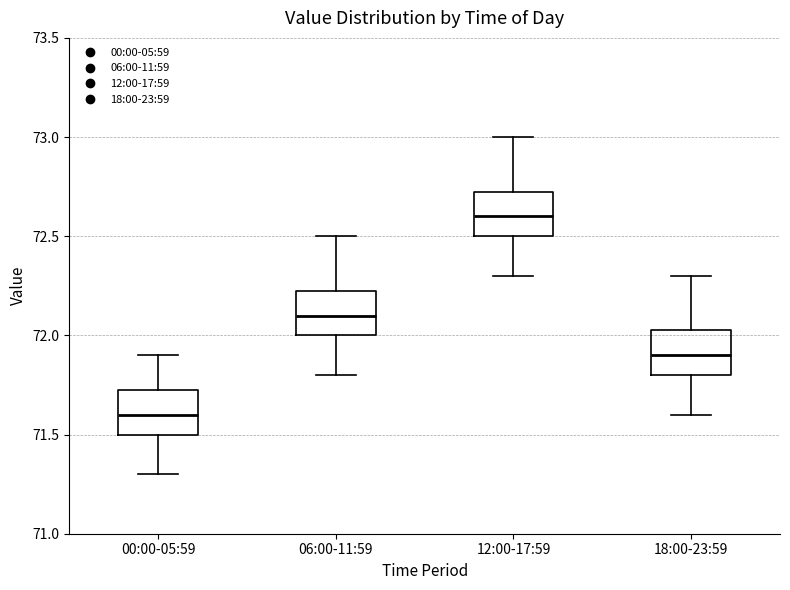

Reading left to right, transcribe this box plot: for each box, give where its median line is, the range the box spans, and where its two whiskers end, as read against the y-axis. The values are not printed on the chart, so give them approximately, as read against the axis.

00:00-05:59: median 71.60, box 71.50 to 71.75, whiskers 71.30 to 71.90
06:00-11:59: median 72.10, box 72.00 to 72.25, whiskers 71.80 to 72.50
12:00-17:59: median 72.60, box 72.50 to 72.75, whiskers 72.30 to 73.00
18:00-23:59: median 71.90, box 71.80 to 72.05, whiskers 71.60 to 72.30